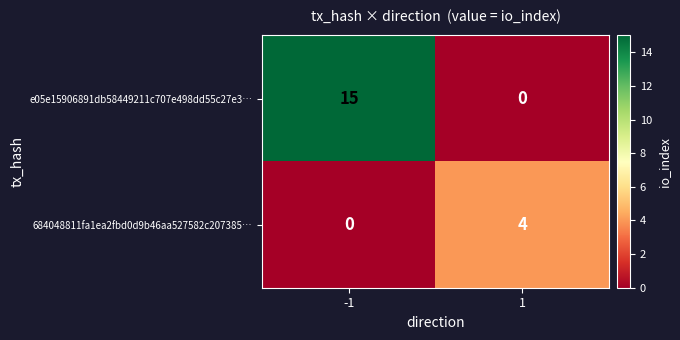

Reading left to right, transcribe all the data shown in this chart.

e05e15906891db58449211c707e498dd55c27e3…: -1=15	1=0
684048811fa1ea2fbd0d9b46aa527582c207385…: -1=0	1=4